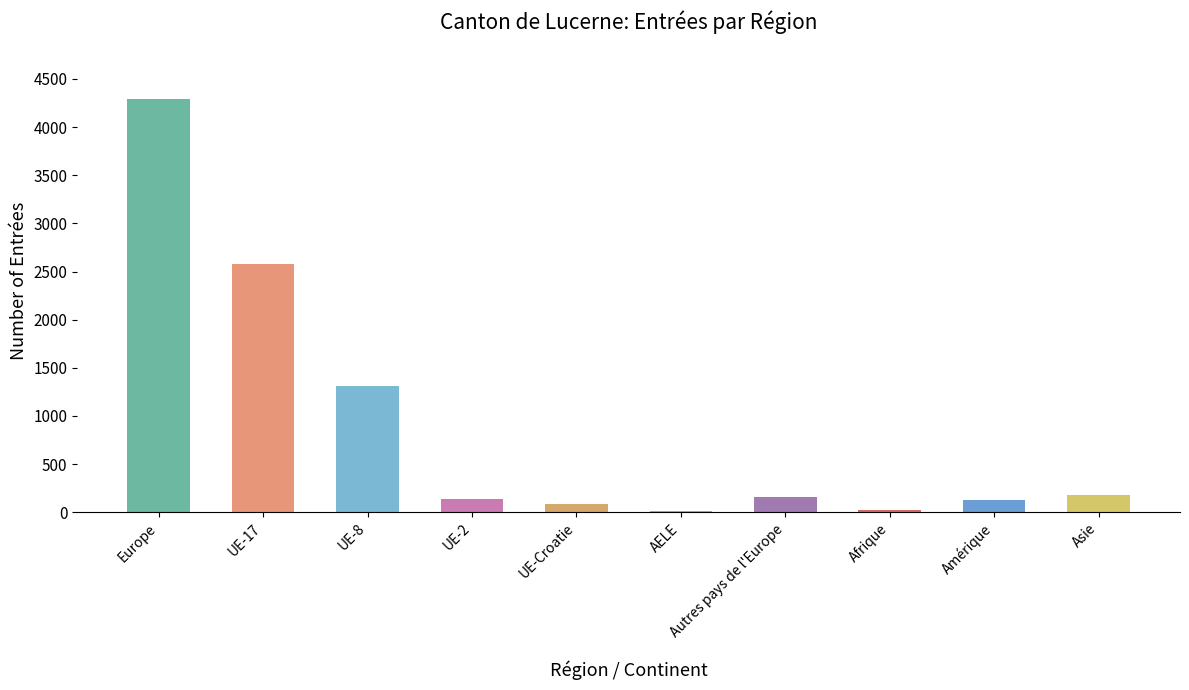

Where is the data nearest to the value 2151?

UE-17